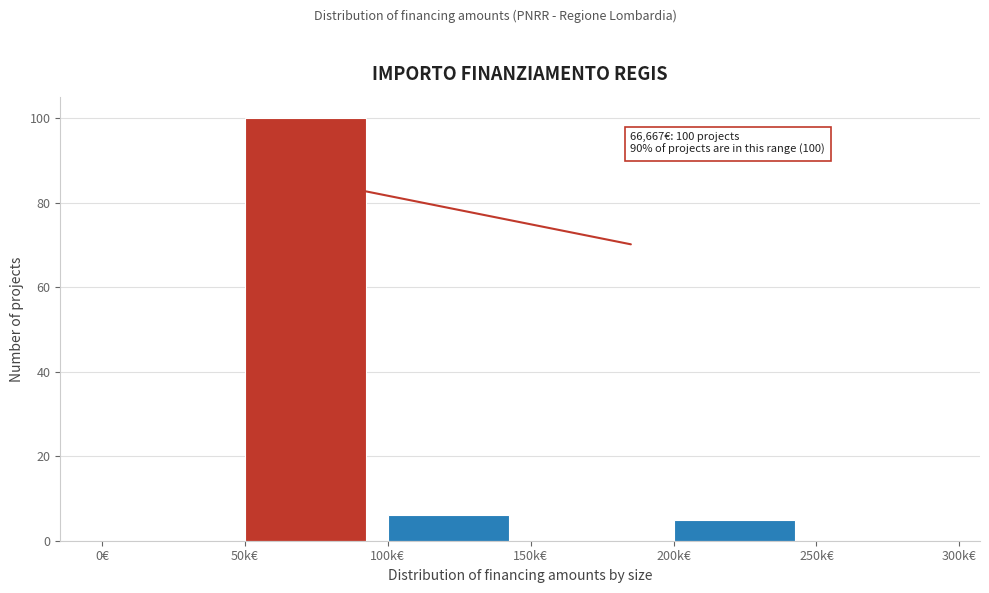

Reading right to left, list all the values displayed in this chart.

250k€=0	200k€=5	150k€=0	100k€=6	50k€=100	0€=0